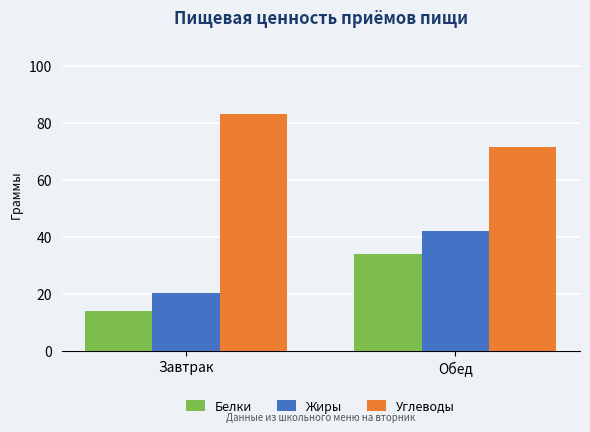

Reading right to left, transcribe all the data shown in this chart.

Белки: 34.1	14.1
Жиры: 42.2	20.3
Углеводы: 71.5	83.1